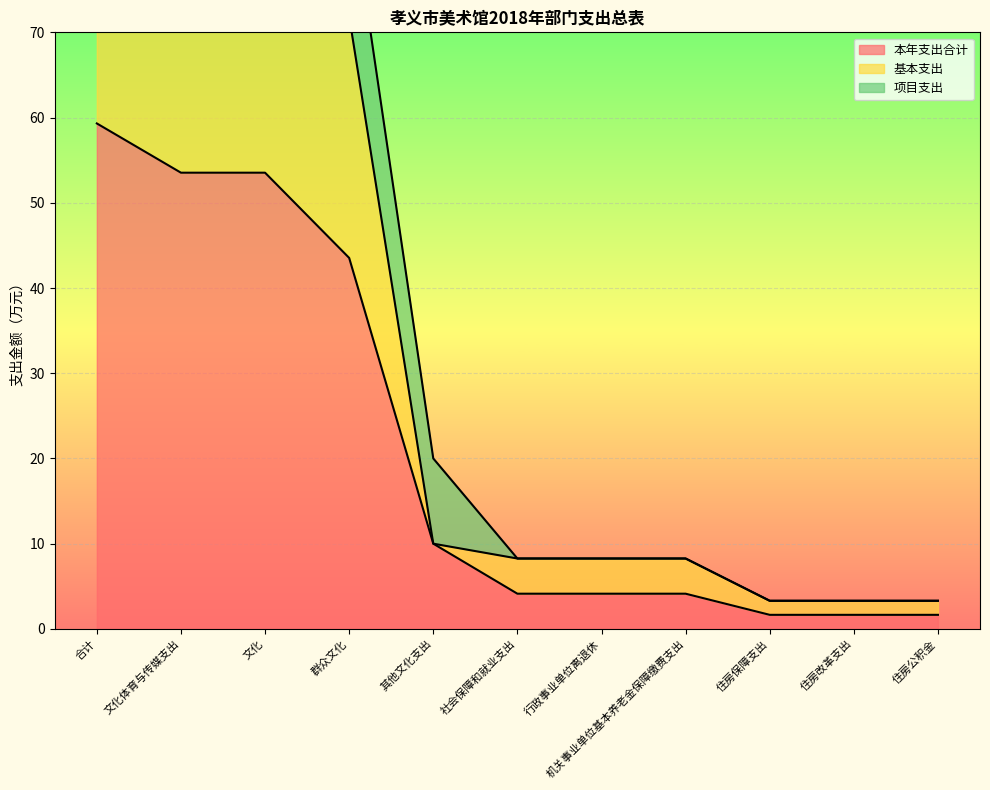

The value of 本年支出合计 at 行政事业单位离退休 is 6.7. True or false?

False